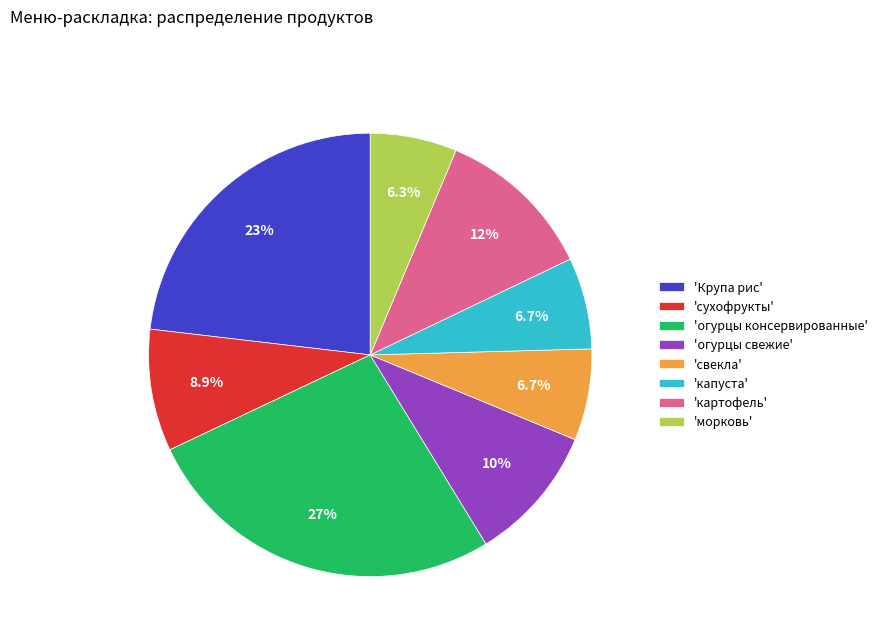

Does 'Крупа рис' account for over 50% of the chart?

No